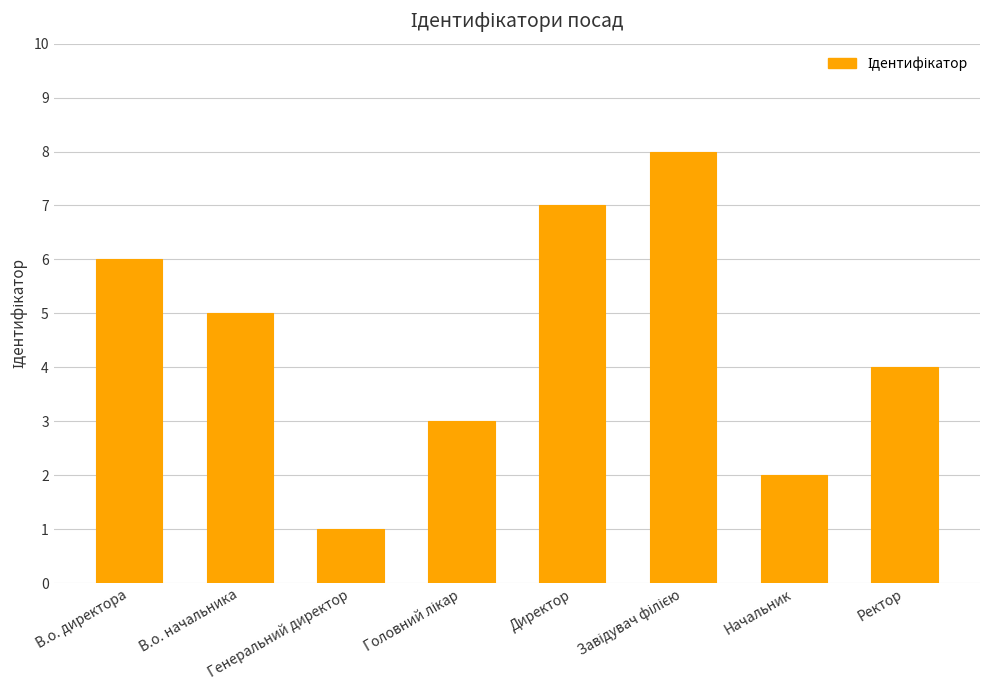

What is the difference between the second highest and second lowest values?

5